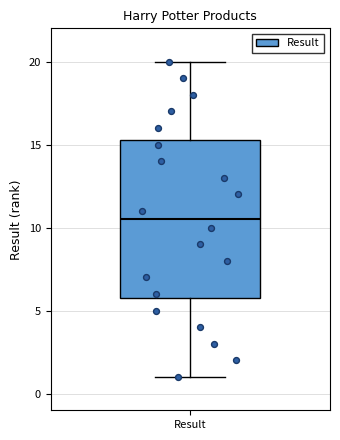

Transcribe this box plot: give where the median line is, the range the box spans, and where the two whiskers end, as read against the y-axis. The values are not printed on the chart, so give them approximately, as read against the axis.

median 10.5, box 6.0 to 15.5, whiskers 1.0 to 20.0